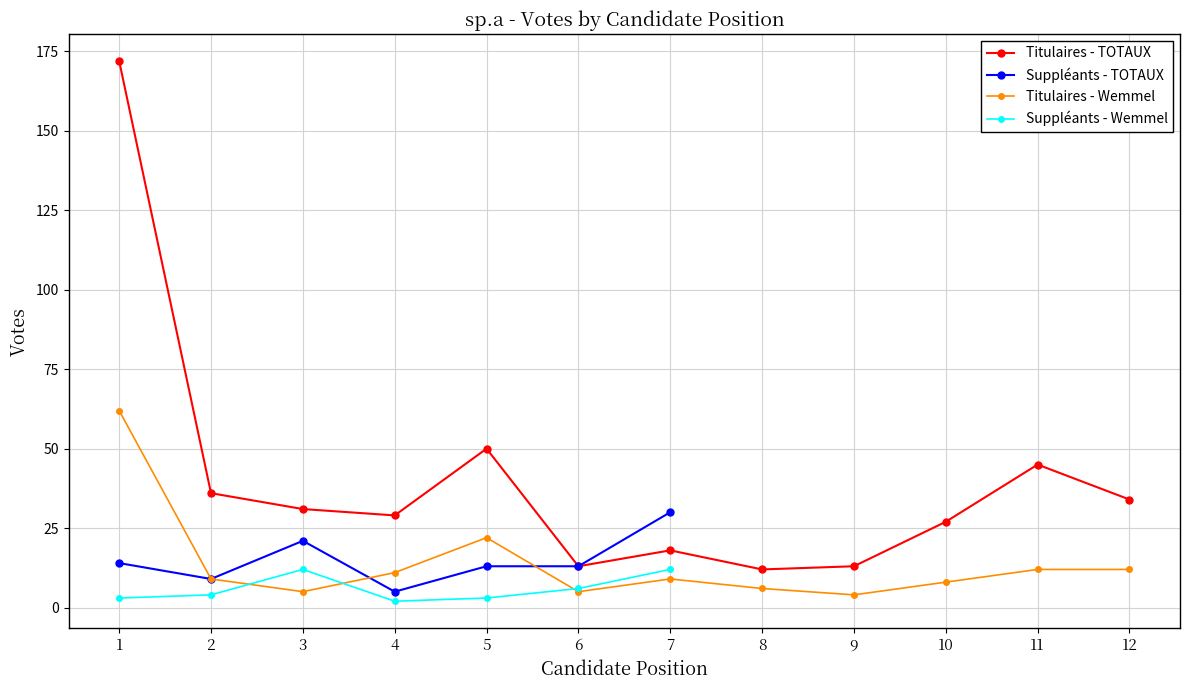

Count the number of values greater than 31.

5